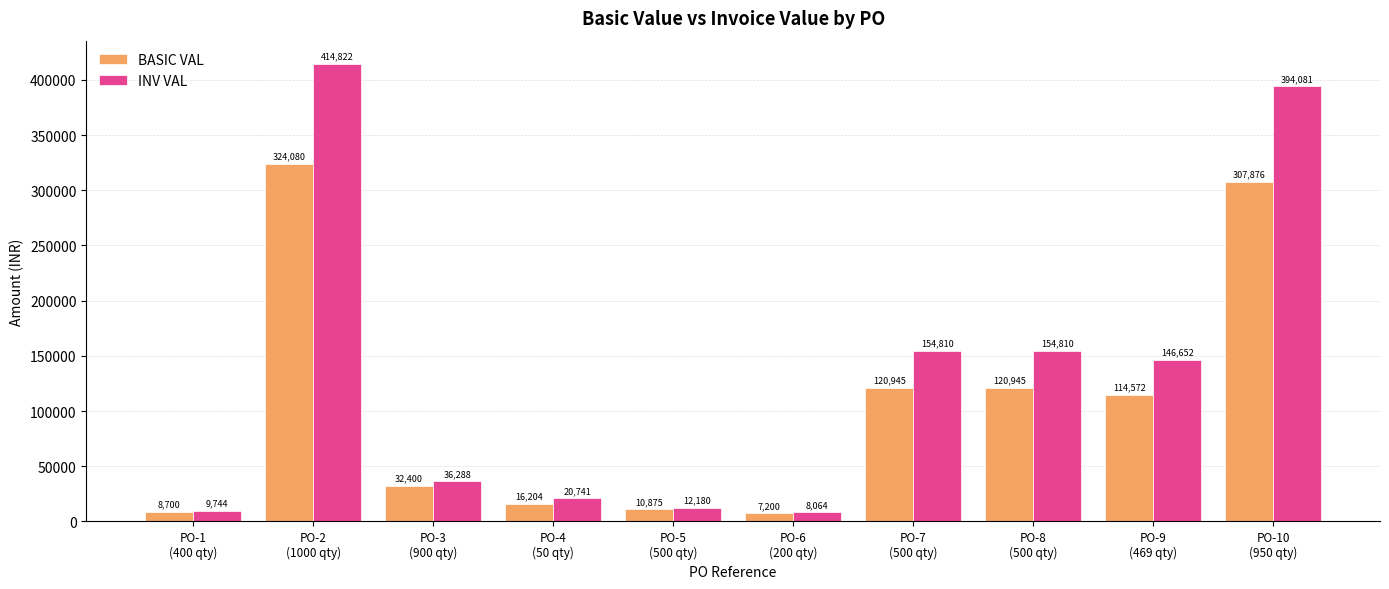

Rank the series by their maximum value, from lowest to highest.

BASIC VAL, INV VAL